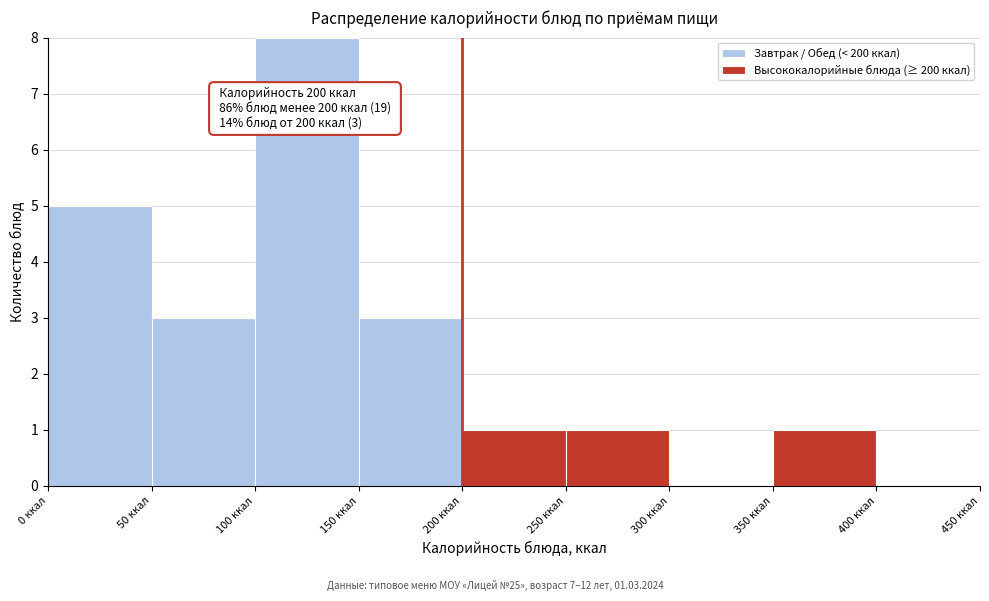

Which range on the x-axis has the tallest stacked bar (by total height)?

100 to 150